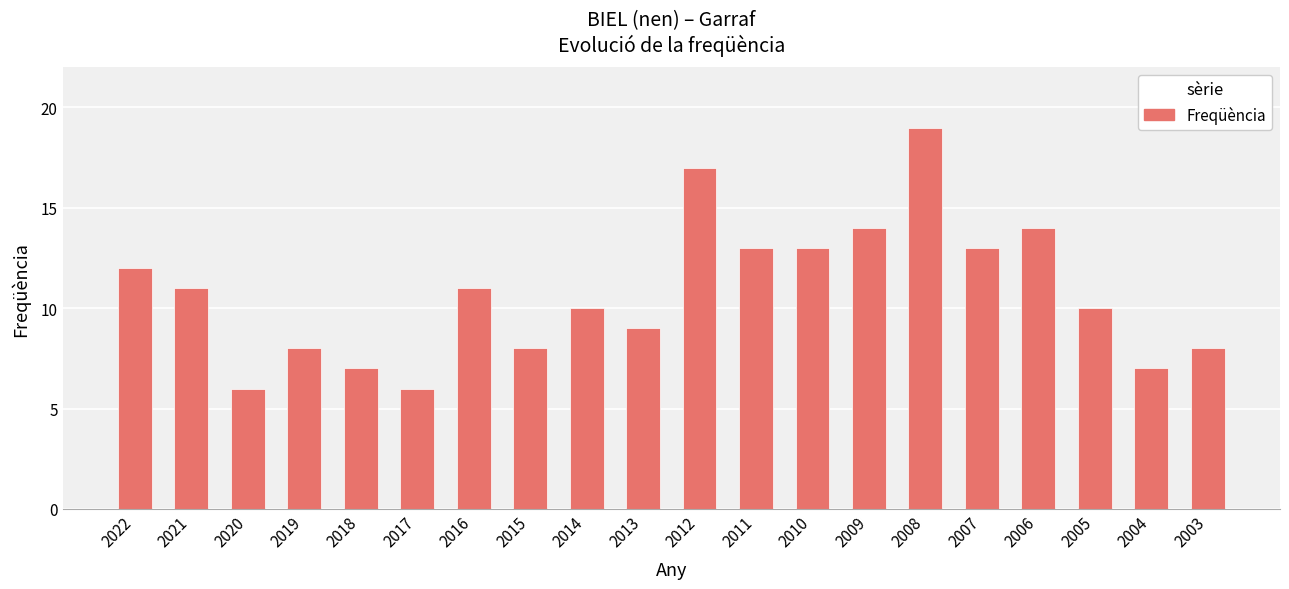

At which label does the data first exceed 11?

2022